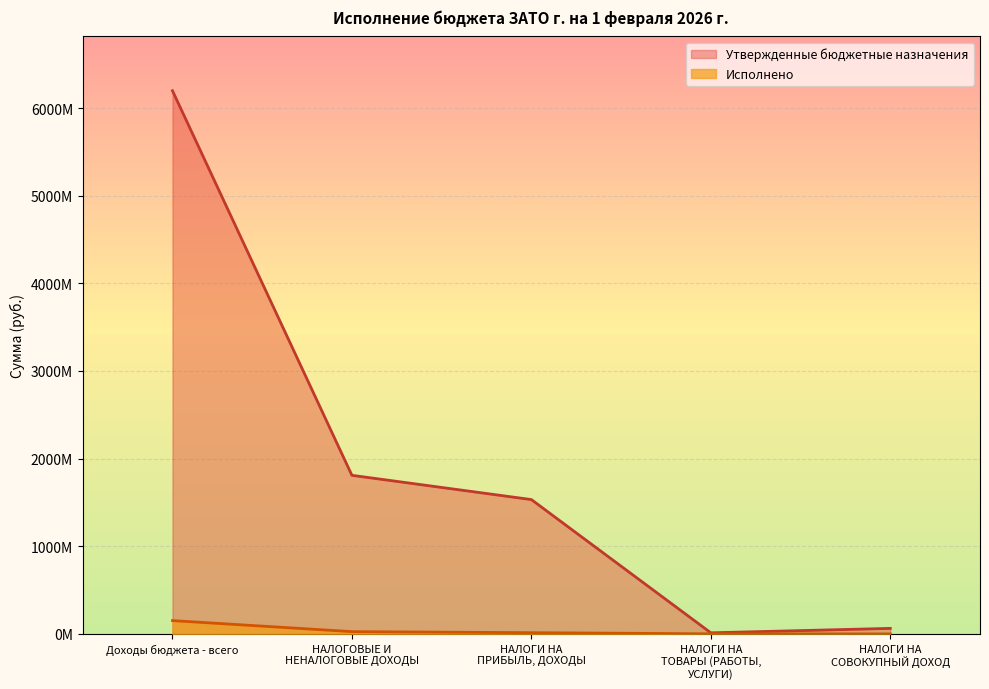

List the labels in order of Исполнено value, smallest first.

НАЛОГИ НА
СОВОКУПНЫЙ ДОХОД, НАЛОГИ НА
ТОВАРЫ (РАБОТЫ,
УСЛУГИ), НАЛОГИ НА
ПРИБЫЛЬ, ДОХОДЫ, НАЛОГОВЫЕ И
НЕНАЛОГОВЫЕ ДОХОДЫ, Доходы бюджета - всего